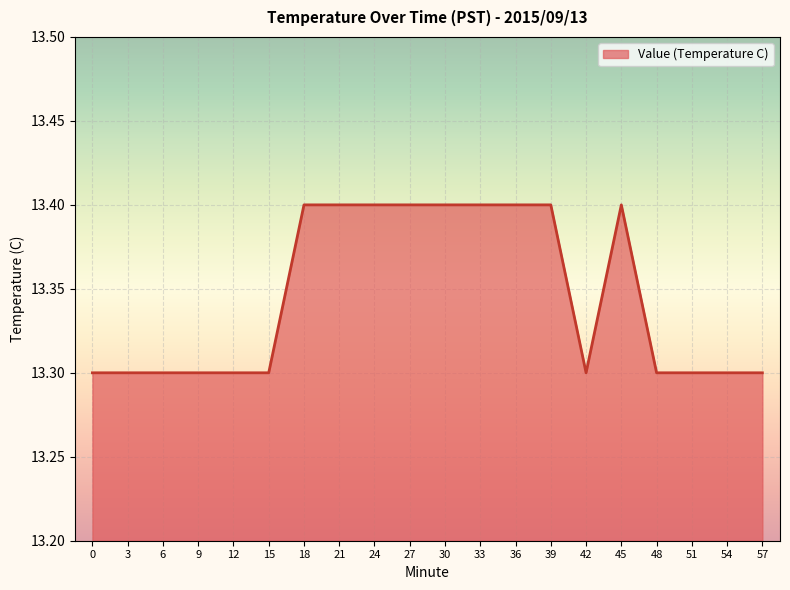

What is the approximate value at 12?

13.3